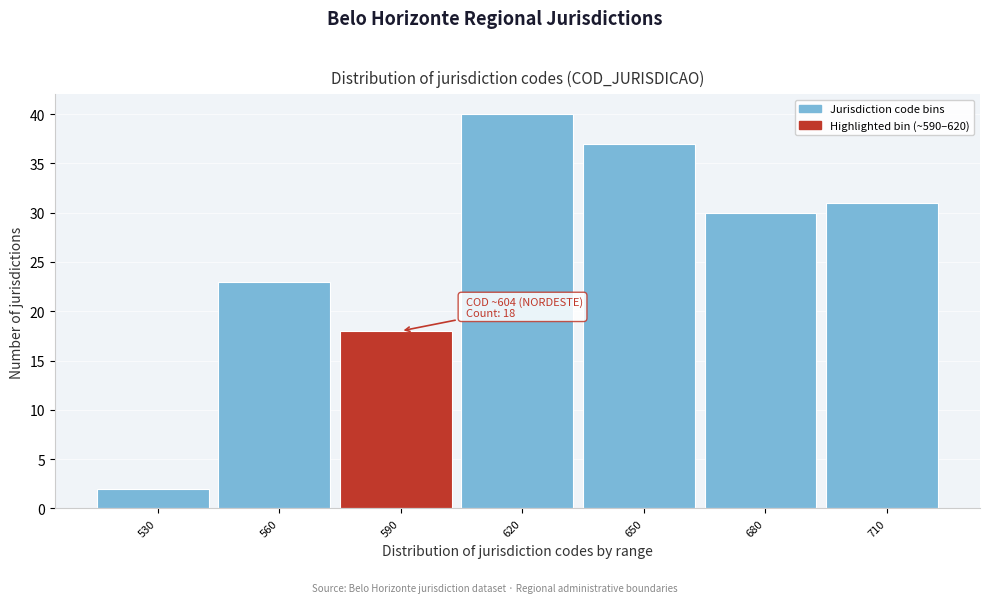

Reading right to left, list all the values displayed in this chart.

710=31	680=30	650=37	620=40	590=18	560=23	530=2